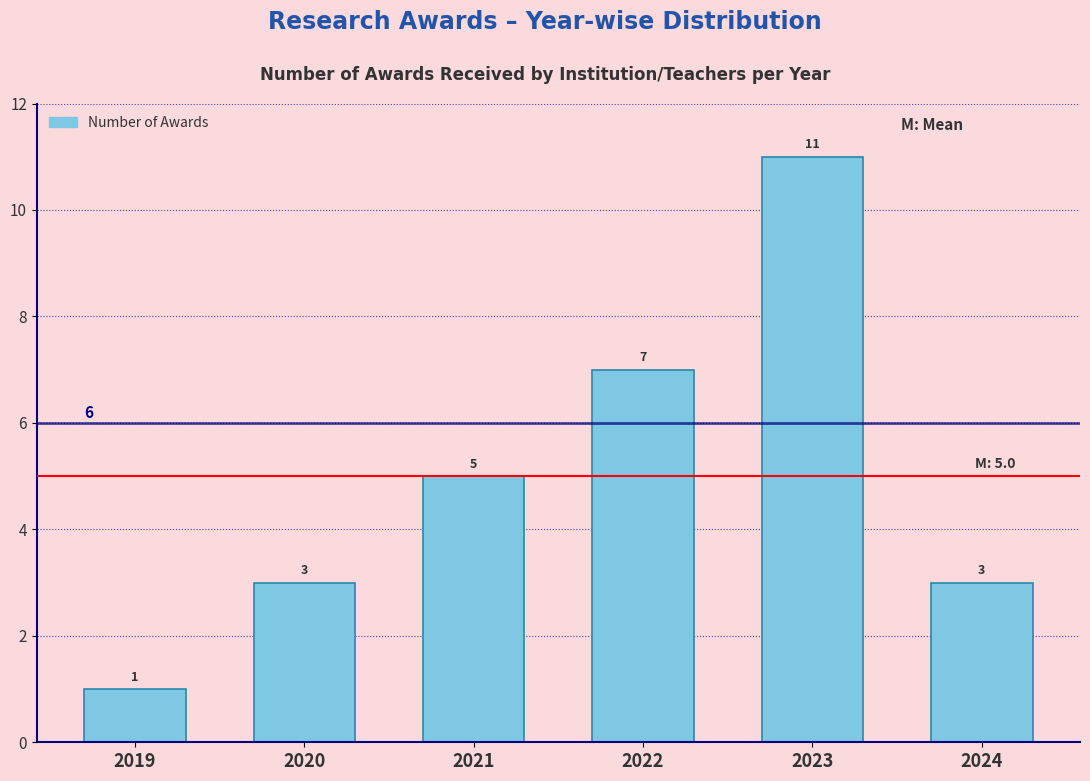

Reading left to right, transcribe all the data shown in this chart.

1	3	5	7	11	3